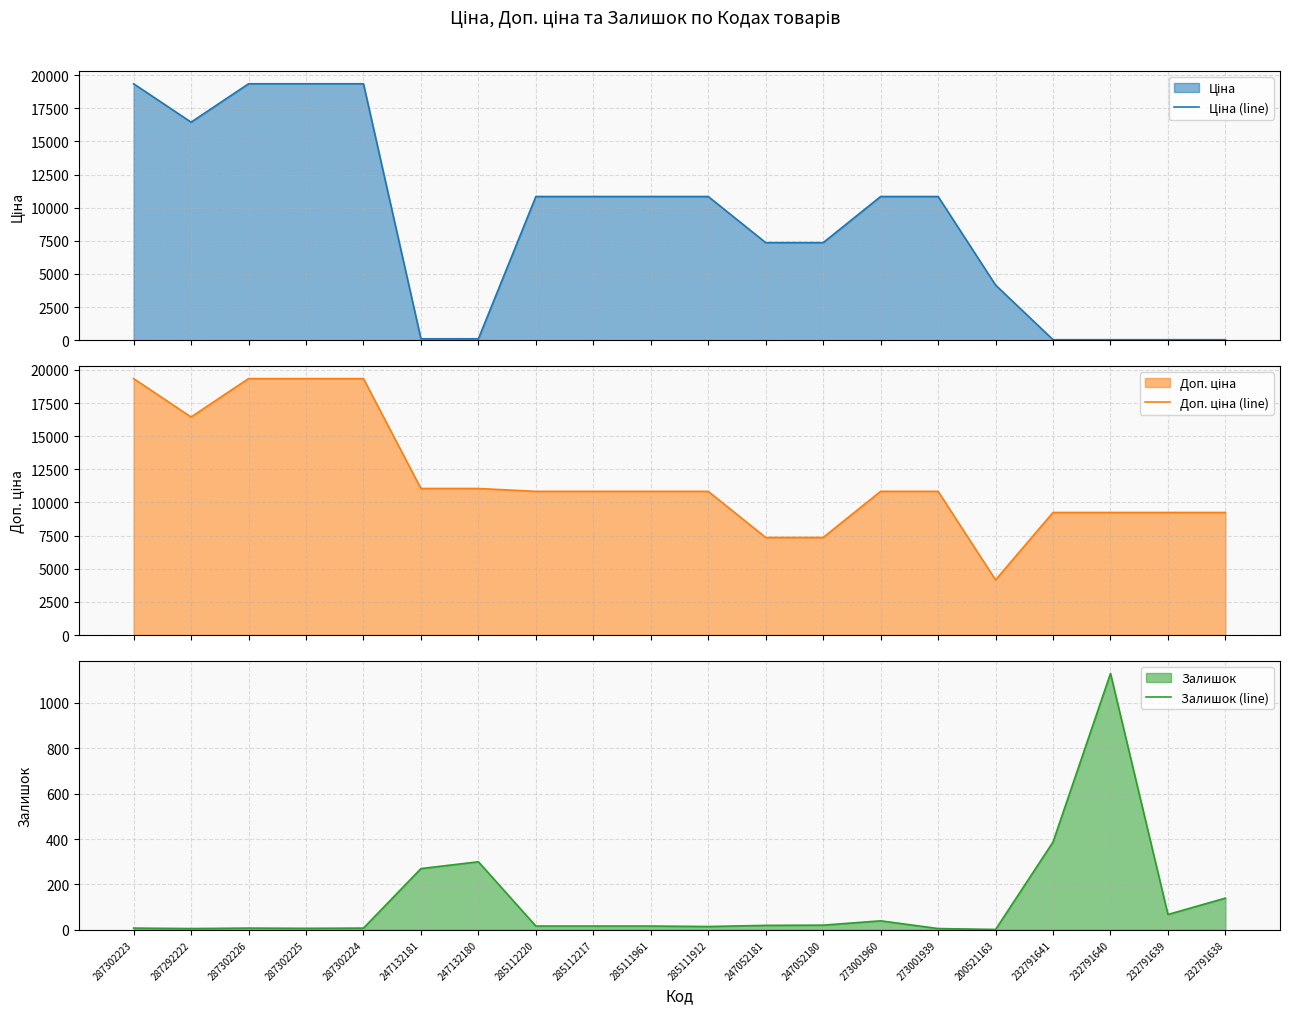

Reading left to right, transcribe all the data shown in this chart.

Ціна (line): 19343.1	16448.2	19343.1	19343.1	19343.1	110.5	110.5	10840.1	10840.1	10840.1	10840.1	7360.2	7360.2	10840.1	10840.1	4161.8	41.1	41.1	41.1	41.1
Доп. ціна (line): 19343.1	16448.2	19343.1	19343.1	19343.1	11055.0	11055.0	10840.1	10840.1	10840.1	10840.1	7360.2	7360.2	10840.1	10840.1	4162.0	9246.0	9246.0	9246.0	9246.0
Залишок (line): 8.0	6.0	8.0	7.0	8.0	270.0	300.0	17.0	17.0	17.0	15.0	20.0	21.0	40.0	6.0	2.0	387.0	1129.0	68.0	140.0